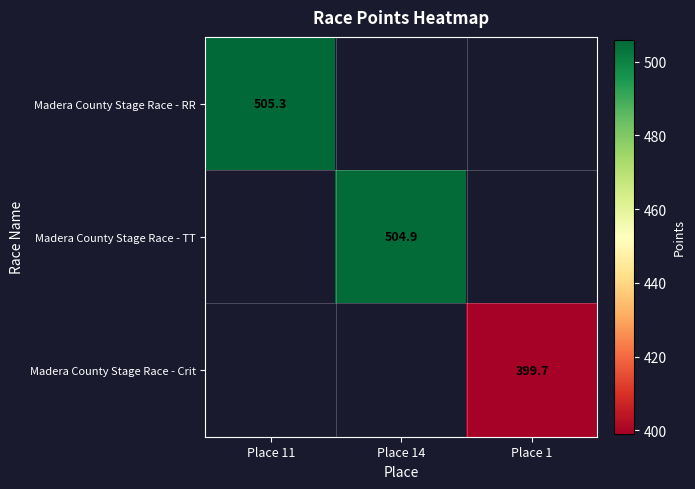

Is the value of Madera County Stage Race - TT at Place 14 greater than the value of Madera County Stage Race - RR at Place 11?

No